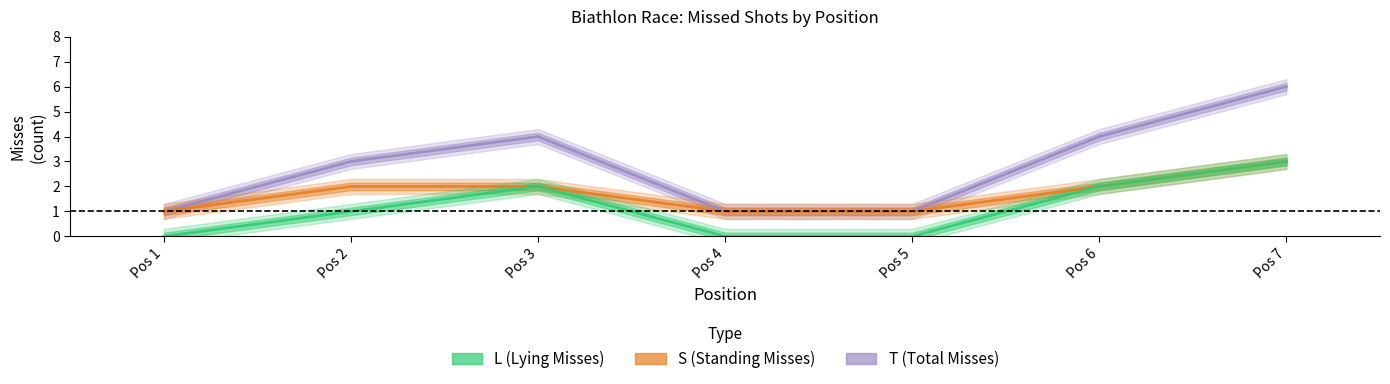

At which label does S (Standing Misses) reach its minimum?

Pos 1